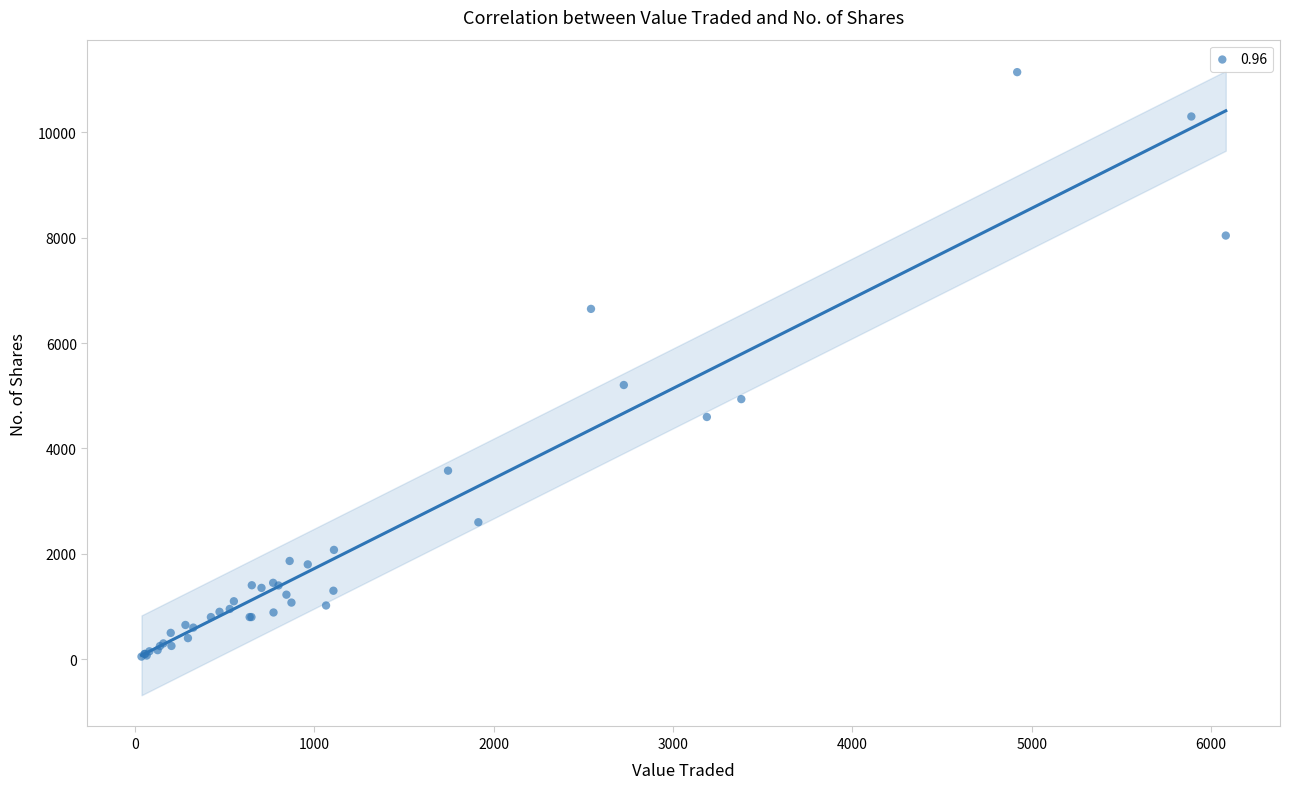

What Y value in the scatter plot is closest to 5597?

5205